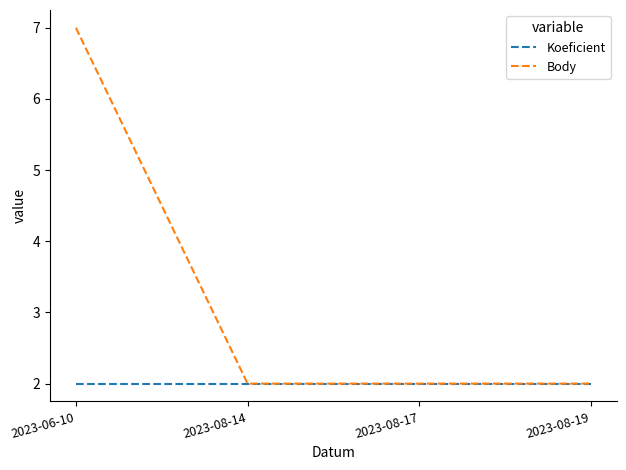

What position from the right is 2023-08-19?

1